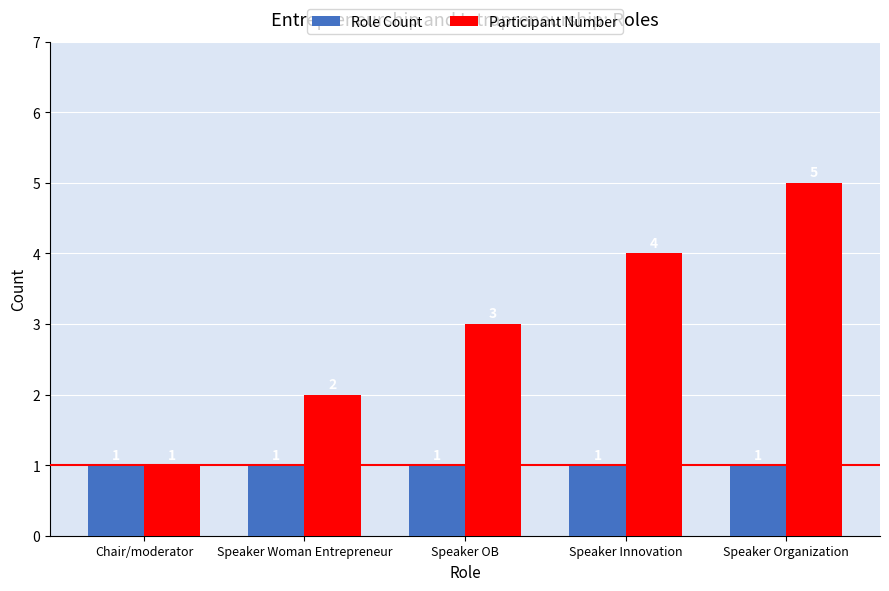

Read the Participant Number value at Chair/moderator.

1